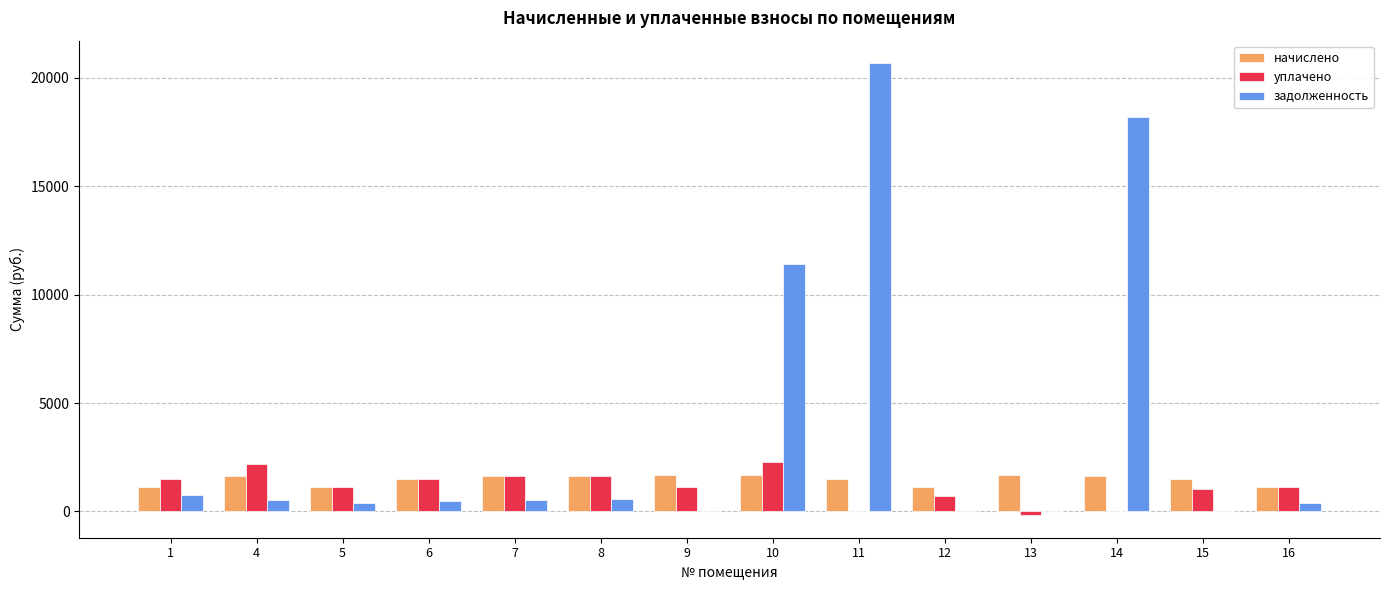

At which category is the sum across all series the highest?

11